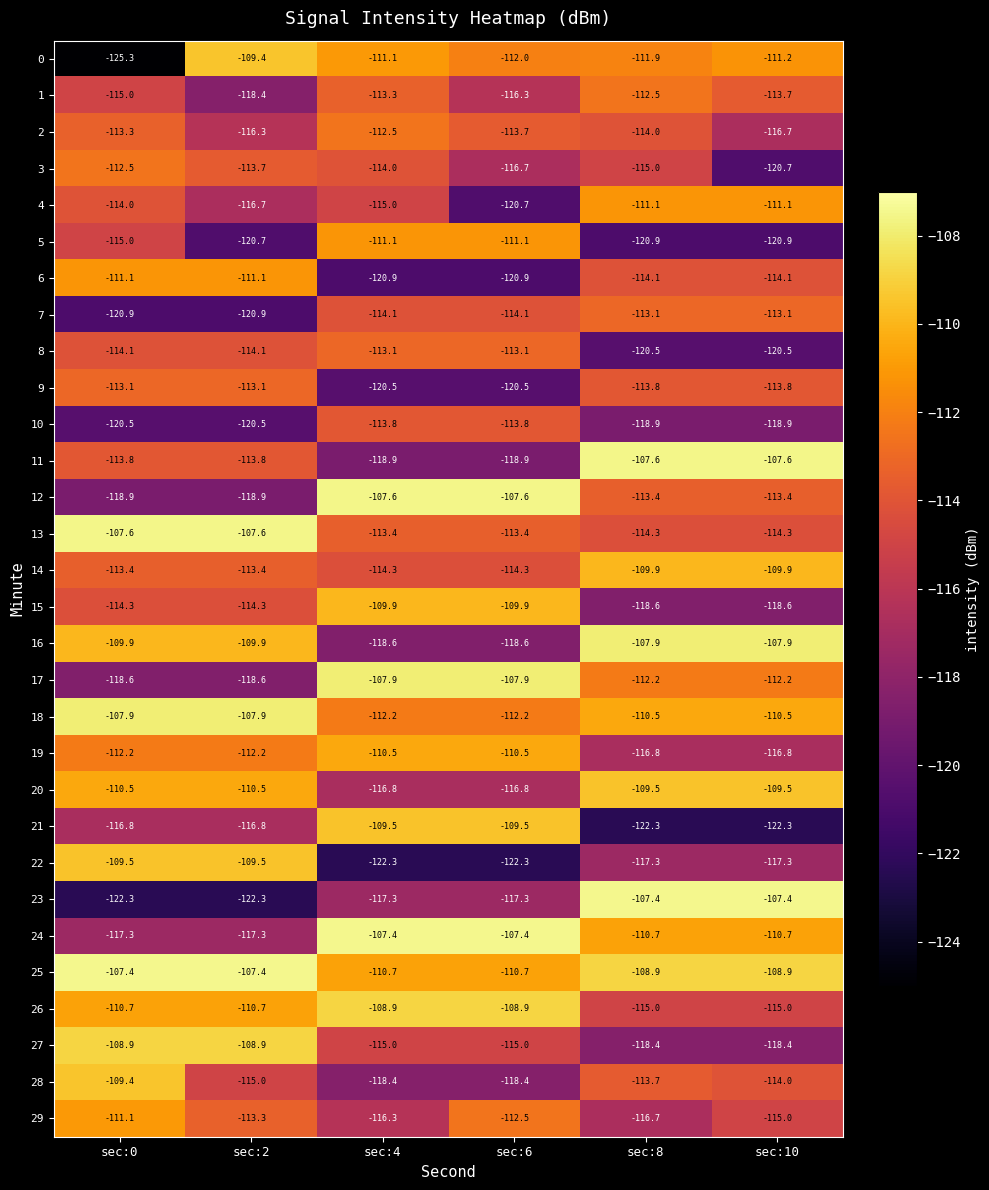

How many categories are shown in the chart?

6